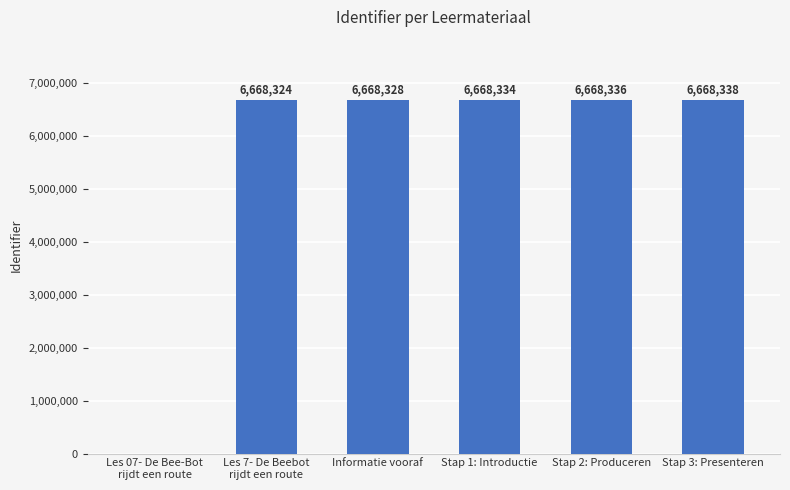

The value at Informatie vooraf is 6668328. True or false?

True